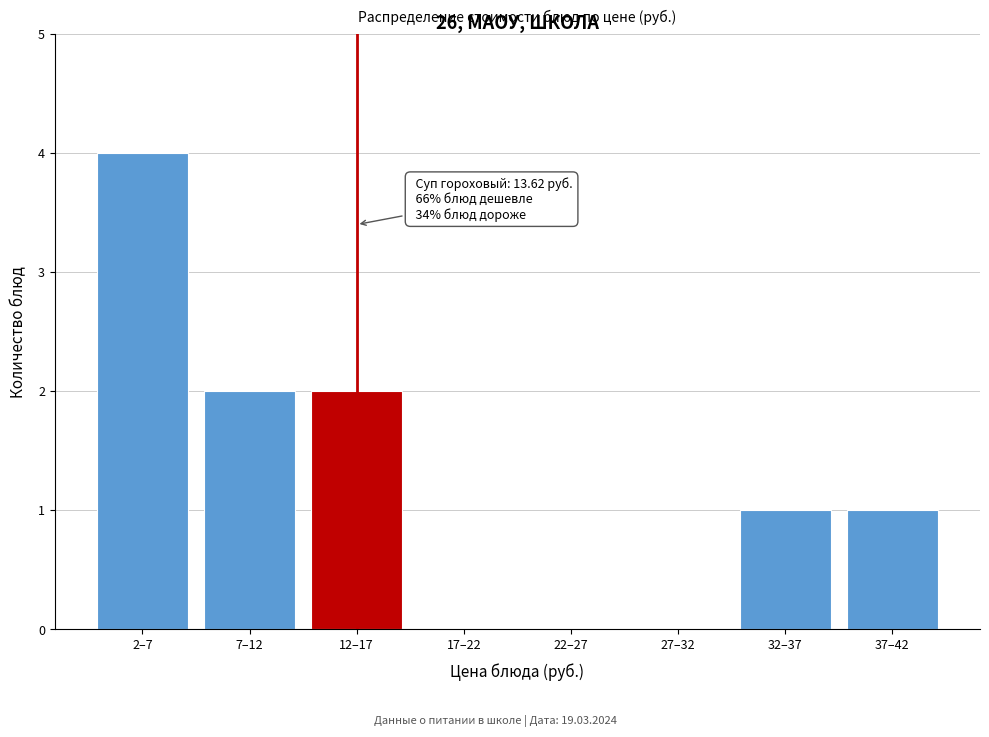

Reading left to right, extract all data points from this chart.

2–7=4	7–12=2	12–17=2	17–22=0	22–27=0	27–32=0	32–37=1	37–42=1